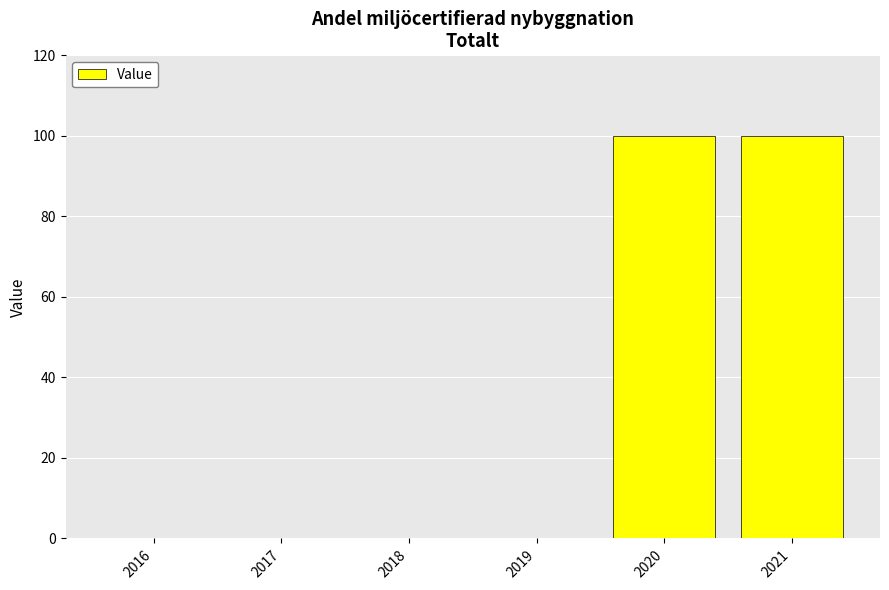

What is the greatest value displayed?

100